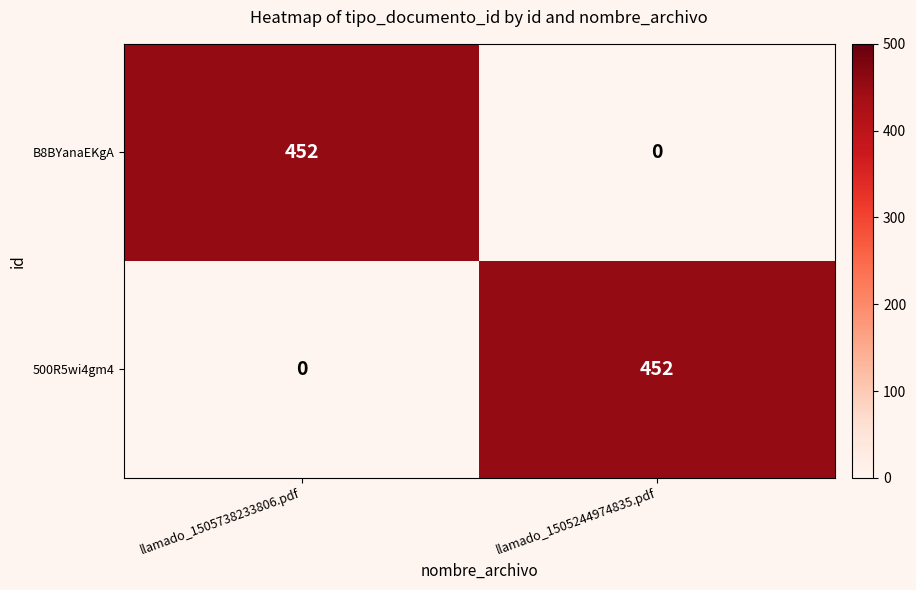

What value does the 500R5wi4gm4 series have at llamado_1505244974835.pdf?

452